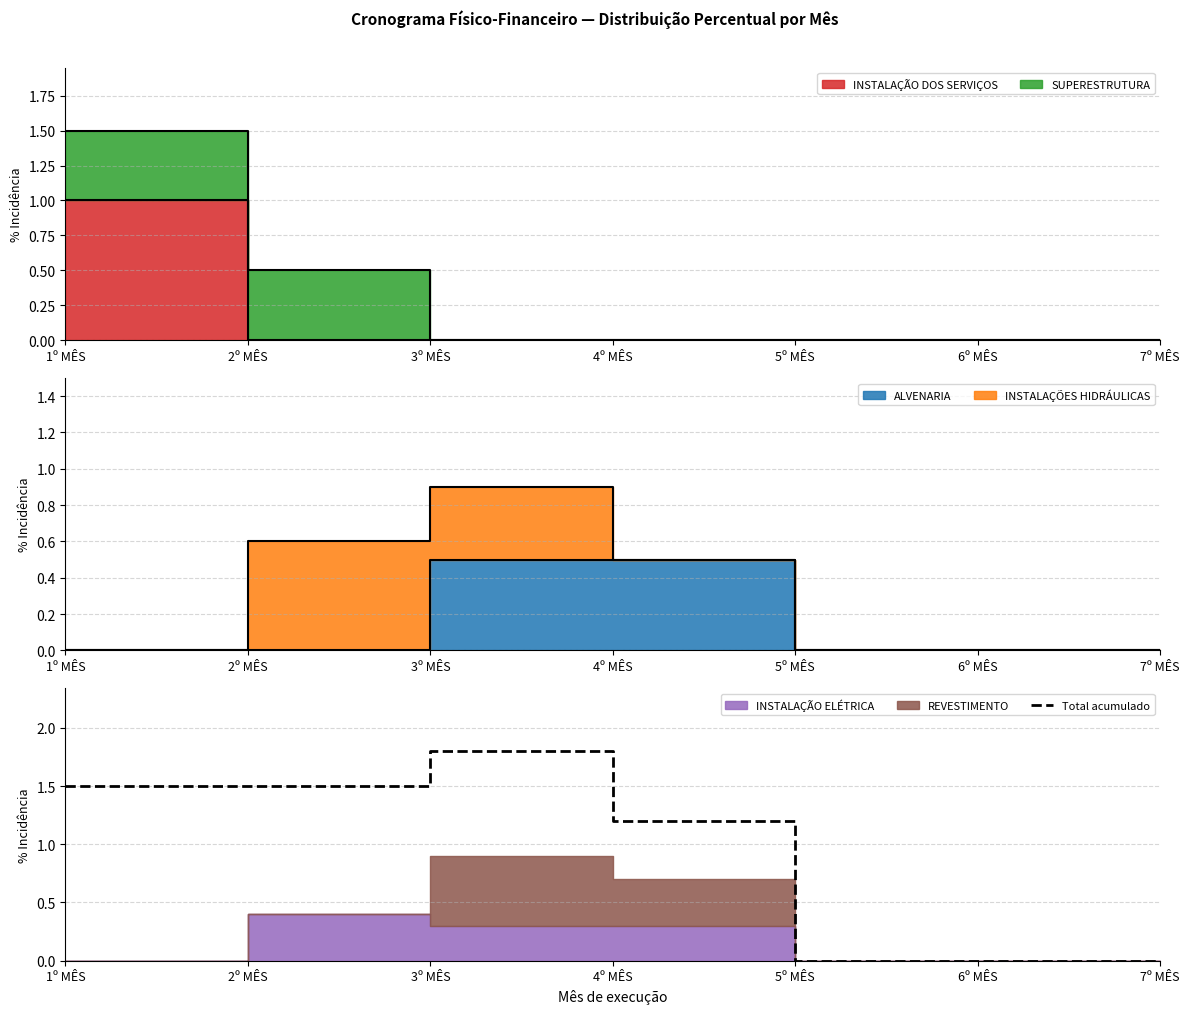

Count the values in the range 0 to 1.

3